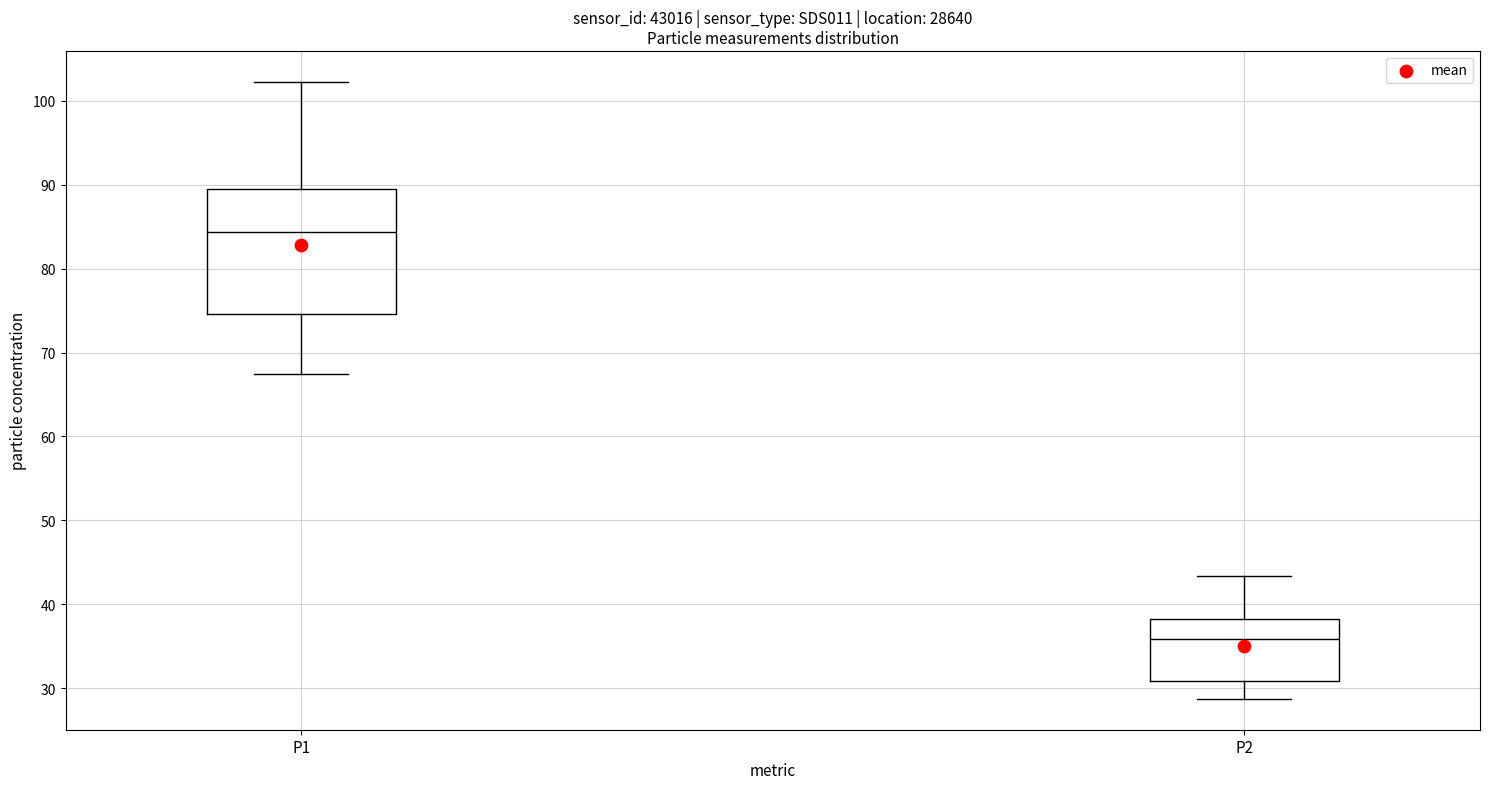

Where is the upper edge of the box for P2 on the y-axis? The values are not printed on the chart, so give them approximately, as read against the axis.

38